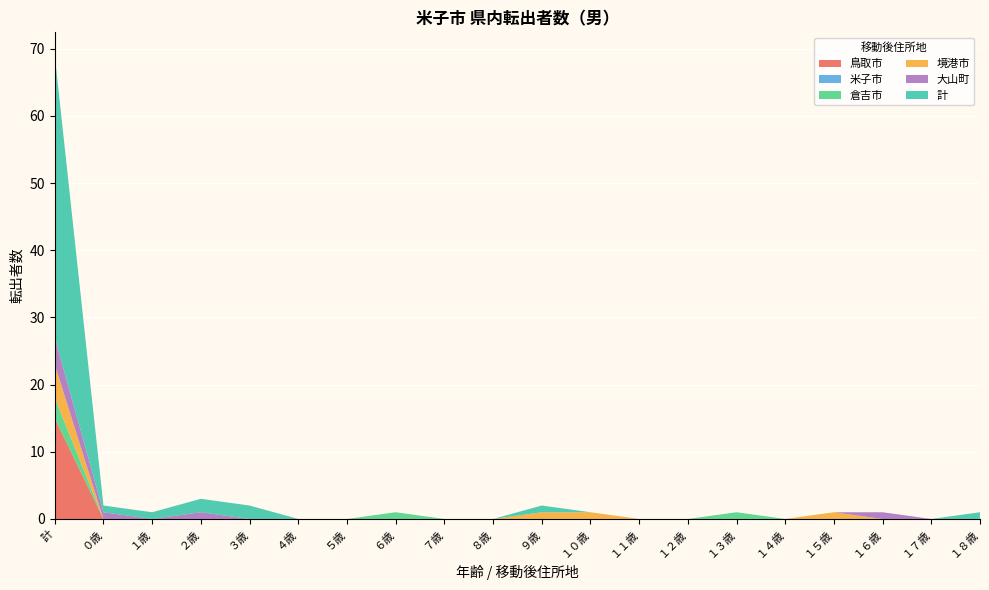

Reading left to right, extract all data points from this chart.

鳥取市: 計=15	０歳=0	１歳=0	２歳=0	３歳=0	４歳=0	５歳=0	６歳=0	７歳=0	８歳=0	９歳=0	１０歳=0	１１歳=0	１２歳=0	１３歳=0	１４歳=0	１５歳=0	１６歳=0	１７歳=0	１８歳=0
米子市: 計=0	０歳=0	１歳=0	２歳=0	３歳=0	４歳=0	５歳=0	６歳=0	７歳=0	８歳=0	９歳=0	１０歳=0	１１歳=0	１２歳=0	１３歳=0	１４歳=0	１５歳=0	１６歳=0	１７歳=0	１８歳=0
倉吉市: 計=3	０歳=0	１歳=0	２歳=0	３歳=0	４歳=0	５歳=0	６歳=1	７歳=0	８歳=0	９歳=0	１０歳=0	１１歳=0	１２歳=0	１３歳=1	１４歳=0	１５歳=0	１６歳=0	１７歳=0	１８歳=0
境港市: 計=5	０歳=0	１歳=0	２歳=0	３歳=0	４歳=0	５歳=0	６歳=0	７歳=0	８歳=0	９歳=1	１０歳=1	１１歳=0	１２歳=0	１３歳=0	１４歳=0	１５歳=1	１６歳=0	１７歳=0	１８歳=0
大山町: 計=4	０歳=1	１歳=0	２歳=1	３歳=0	４歳=0	５歳=0	６歳=0	７歳=0	８歳=0	９歳=0	１０歳=0	１１歳=0	１２歳=0	１３歳=0	１４歳=0	１５歳=0	１６歳=1	１７歳=0	１８歳=0
計: 計=42	０歳=1	１歳=1	２歳=2	３歳=2	４歳=0	５歳=0	６歳=0	７歳=0	８歳=0	９歳=1	１０歳=0	１１歳=0	１２歳=0	１３歳=0	１４歳=0	１５歳=0	１６歳=0	１７歳=0	１８歳=1